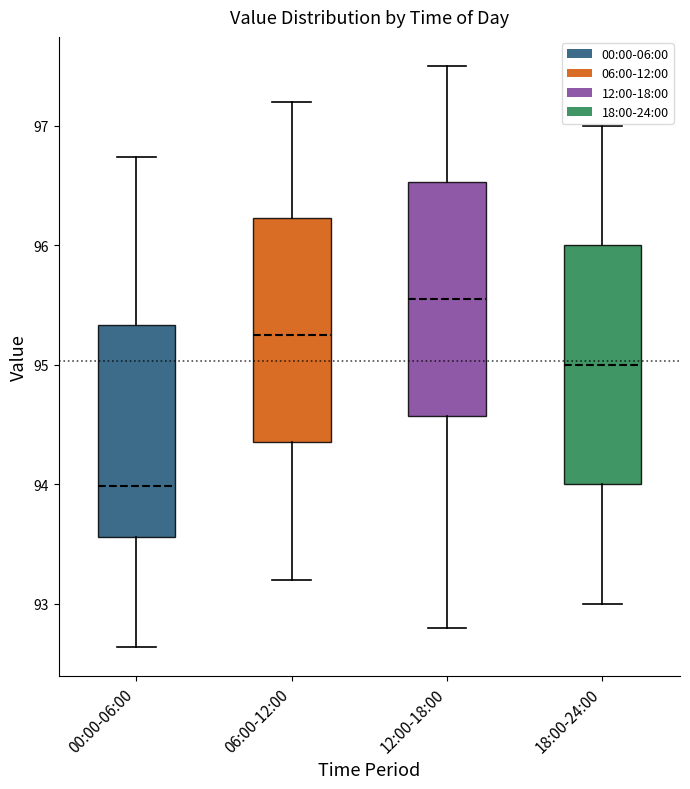

Where is the lower edge of the box for 18:00-24:00 on the y-axis? The values are not printed on the chart, so give them approximately, as read against the axis.

94.0